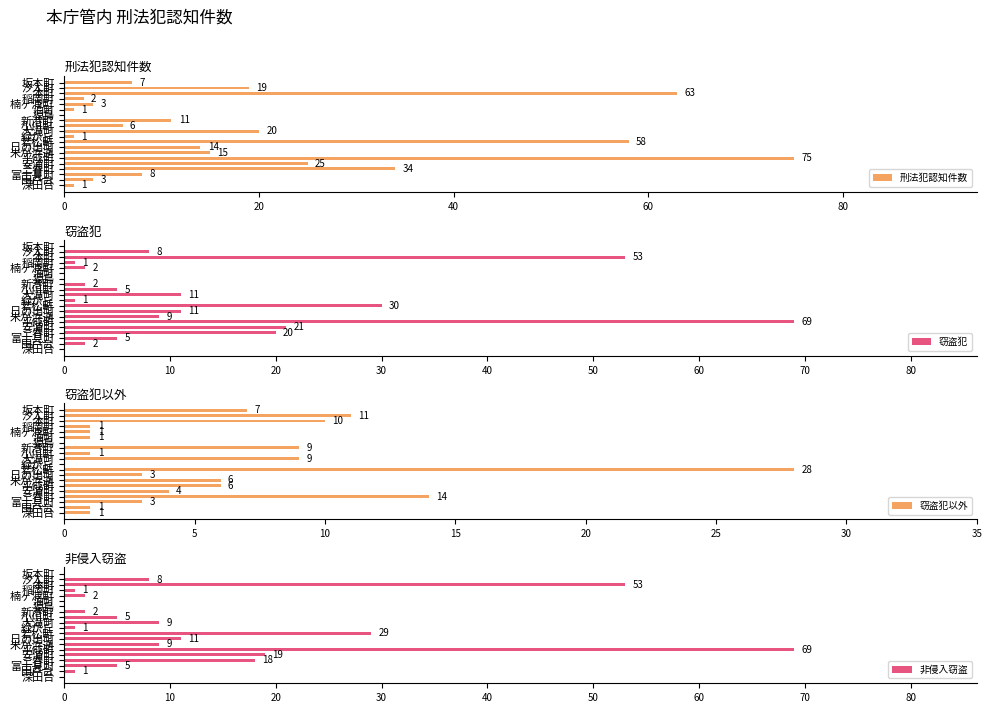

What are all the series names shown in the legend?

刑法犯認知件数, 窃盗犯, 窃盗犯以外, 非侵入窃盗